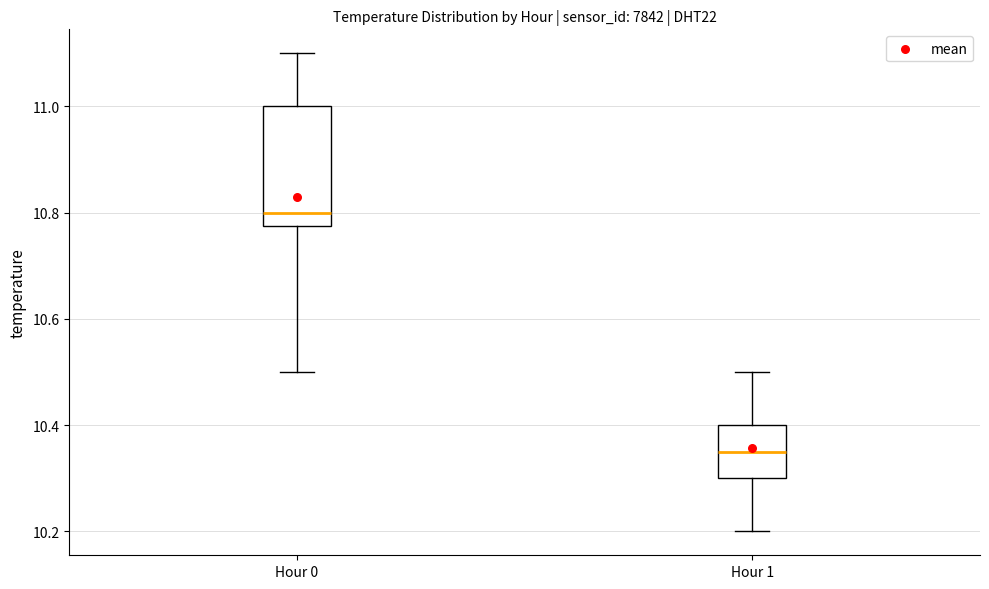

Comparing the boxes themselves (not the whiskers), which one is the tallest?

Hour 0